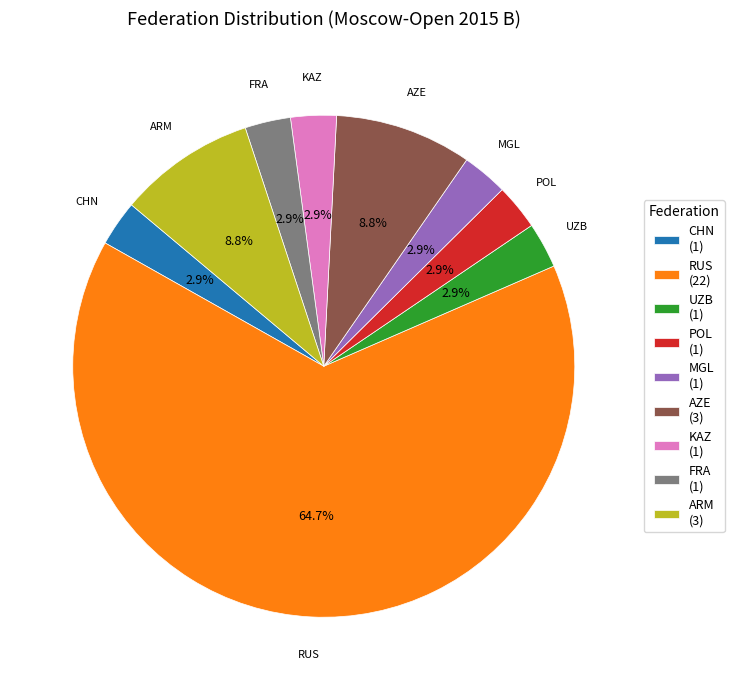

How many segments does this pie chart have?

9